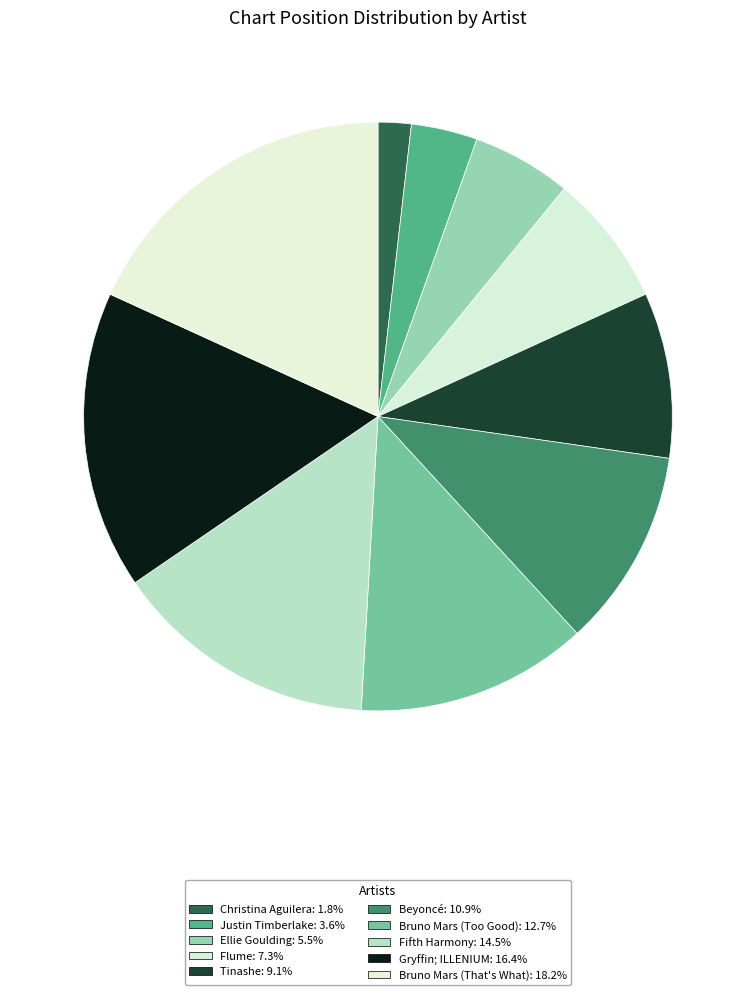

To the nearest percent, what is the difference between the largest and smallest slice percentages?

16%